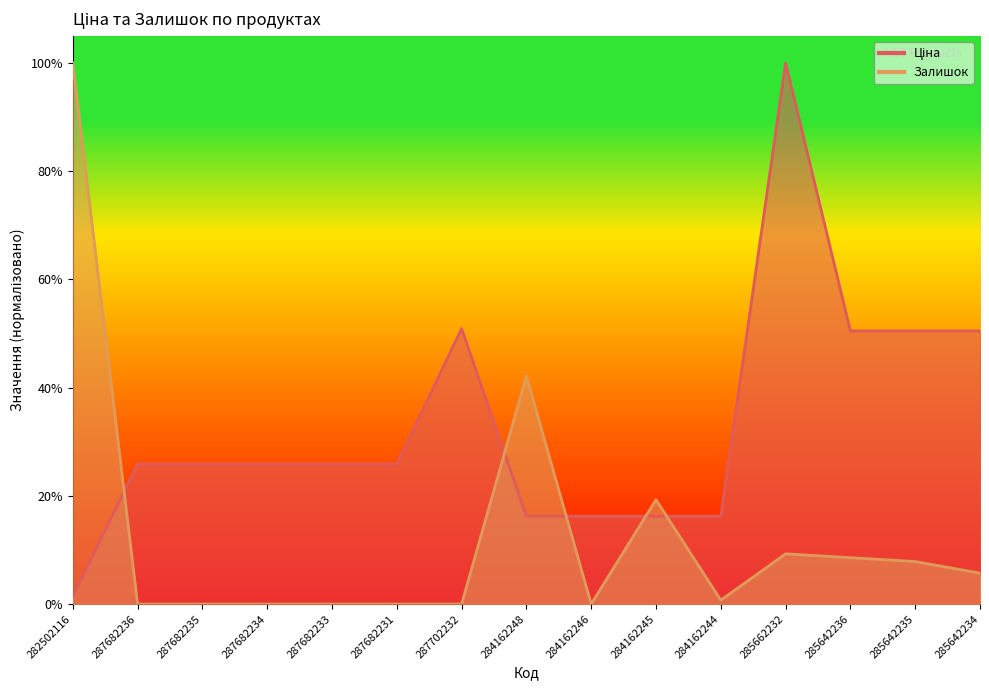

What is the spread (max minus min) of values at 287682233?

0.3